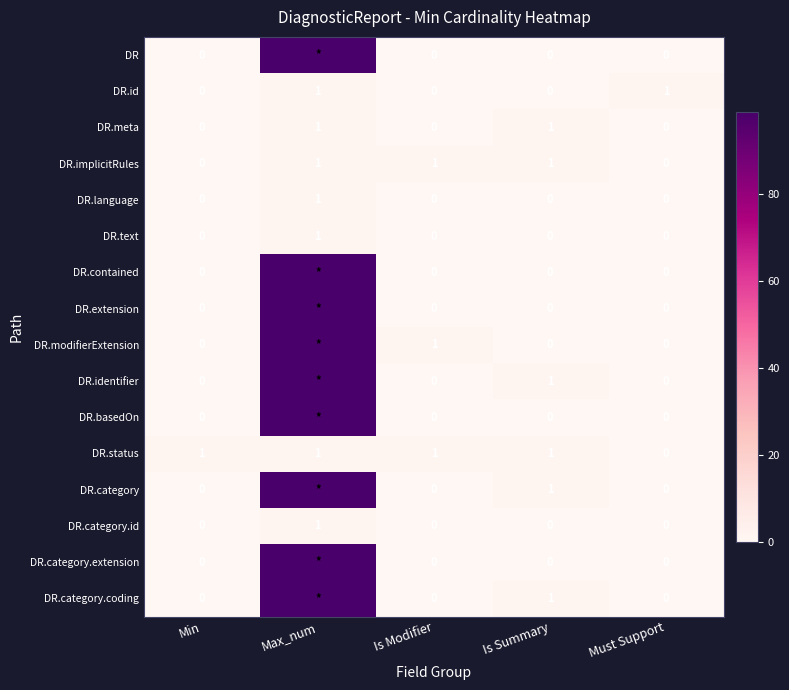

Count the DR.category.id values in the range 0 to 1.

5